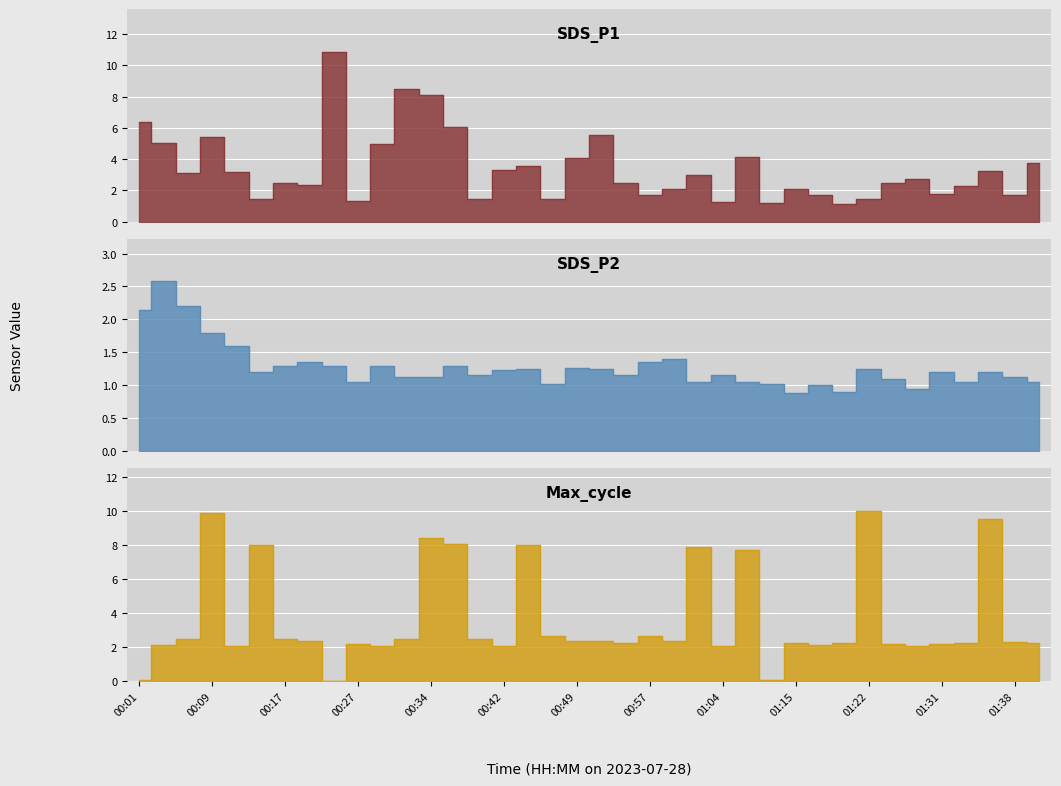

What position from the right is 00:04?

37